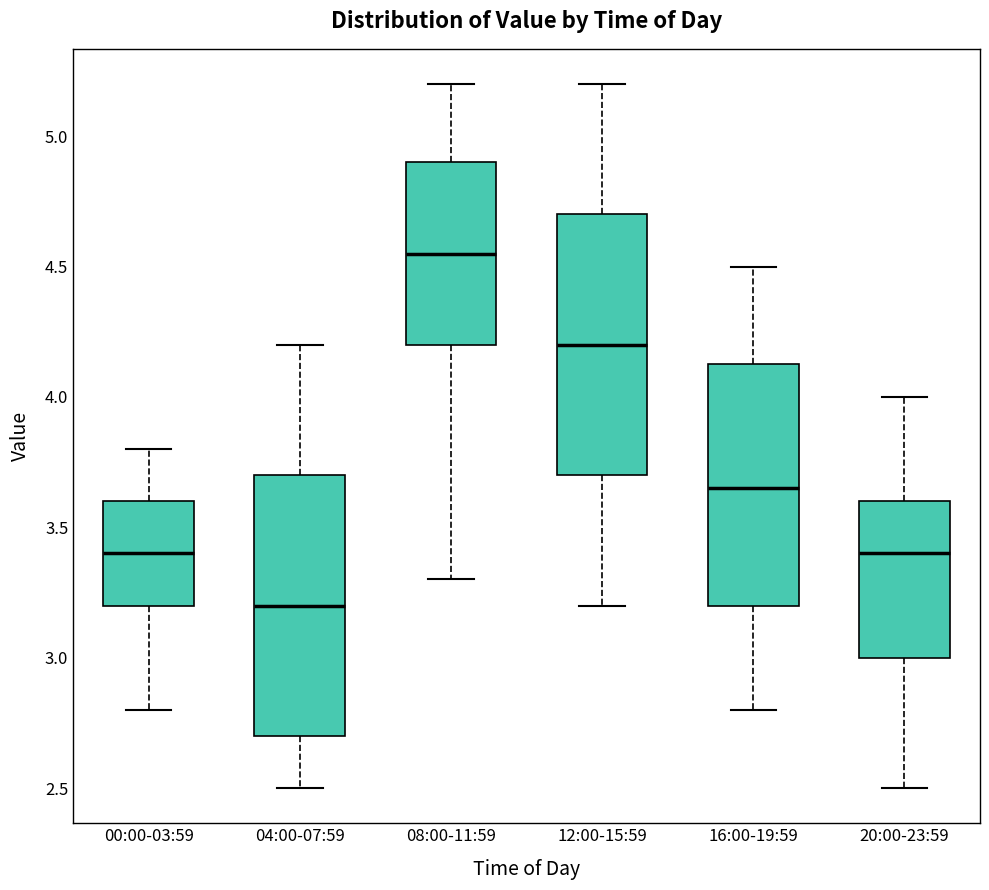

Reading left to right, read every box against the y-axis: the position of its median line, the range the box covers, and the ends of its whiskers. The values are not printed on the chart, so give them approximately, as read against the axis.

00:00-03:59: median 3.40, box 3.20 to 3.60, whiskers 2.80 to 3.80
04:00-07:59: median 3.20, box 2.70 to 3.70, whiskers 2.50 to 4.20
08:00-11:59: median 4.55, box 4.20 to 4.90, whiskers 3.30 to 5.20
12:00-15:59: median 4.20, box 3.70 to 4.70, whiskers 3.20 to 5.20
16:00-19:59: median 3.65, box 3.20 to 4.15, whiskers 2.80 to 4.50
20:00-23:59: median 3.40, box 3.00 to 3.60, whiskers 2.50 to 4.00